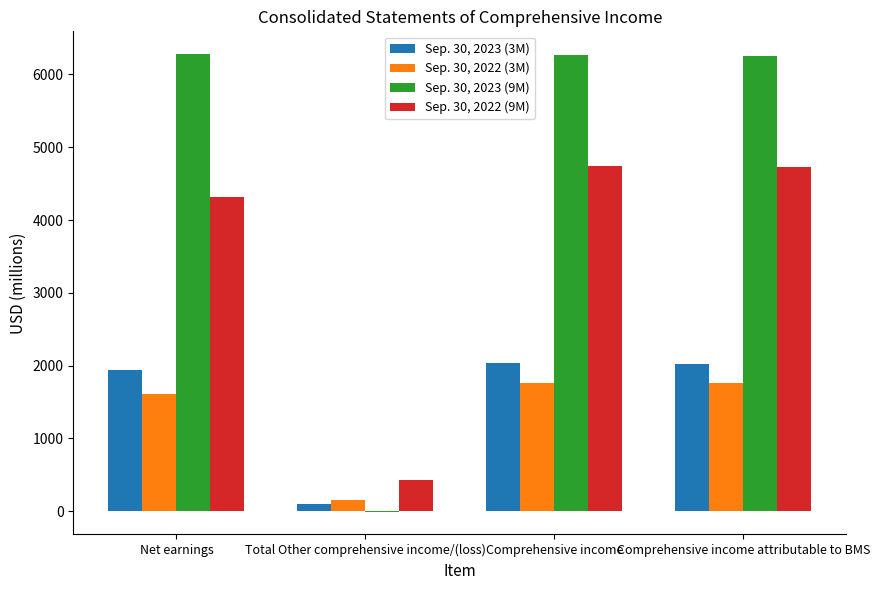

The Sep. 30, 2022 (9M) series shows 4747 at Comprehensive income. True or false?

True